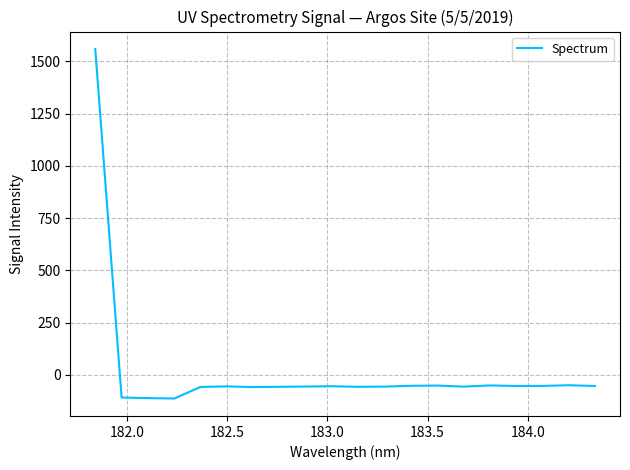

What is the smallest value displayed?

-112.5